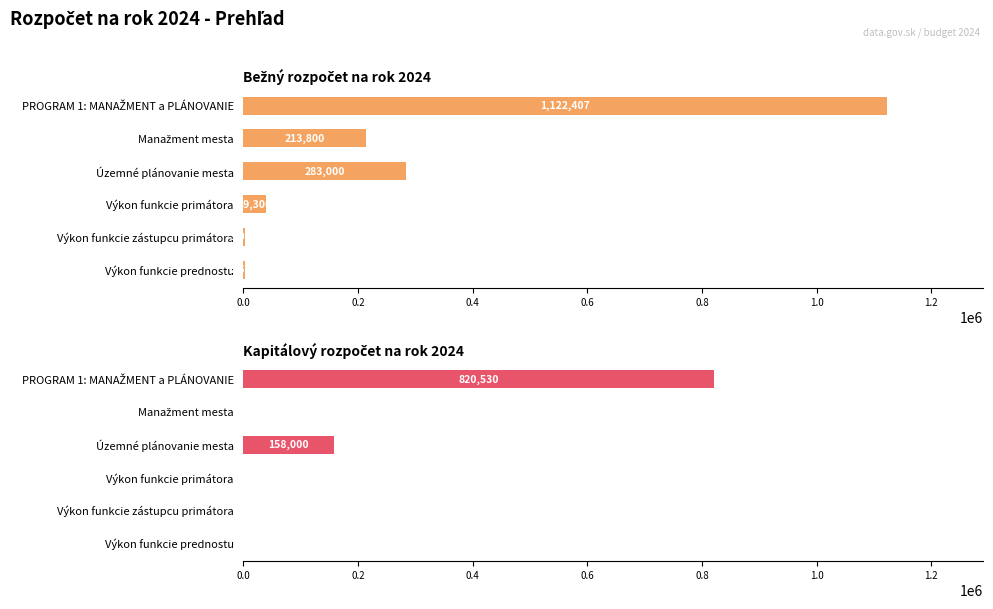

How many groups of bars are there?

6